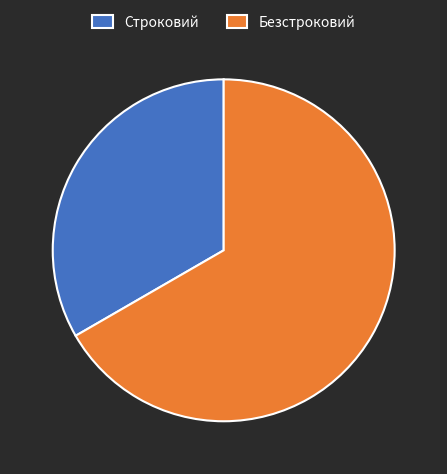

Which has a higher value, Безстроковий or Строковий?

Безстроковий